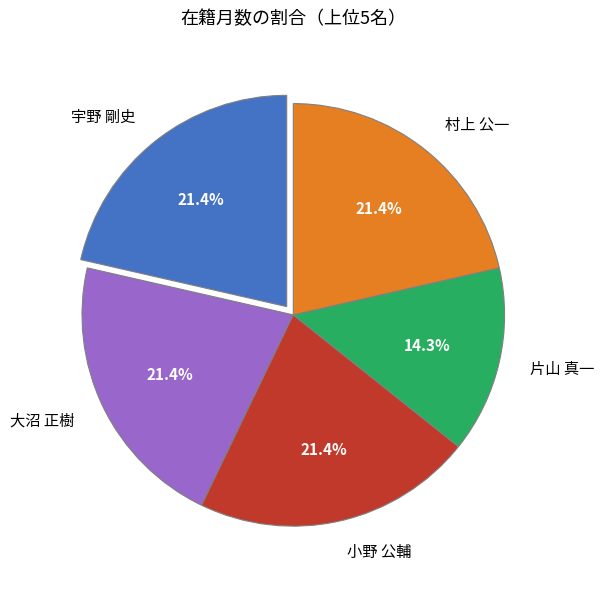

Which slice is the smallest?

片山 真一